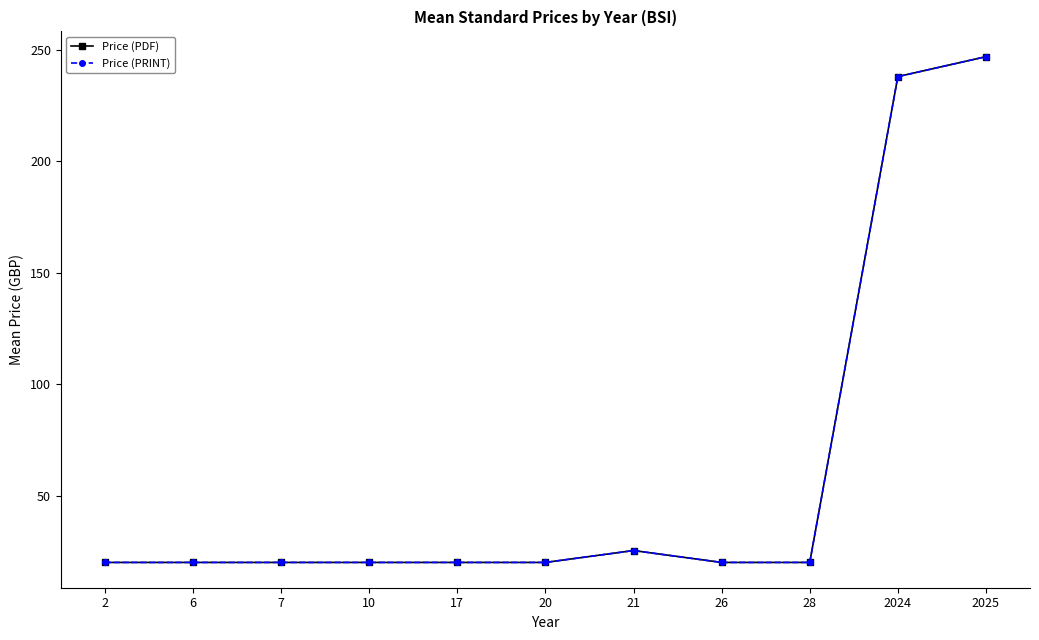

Is this an area chart (filled region under the line)?

No